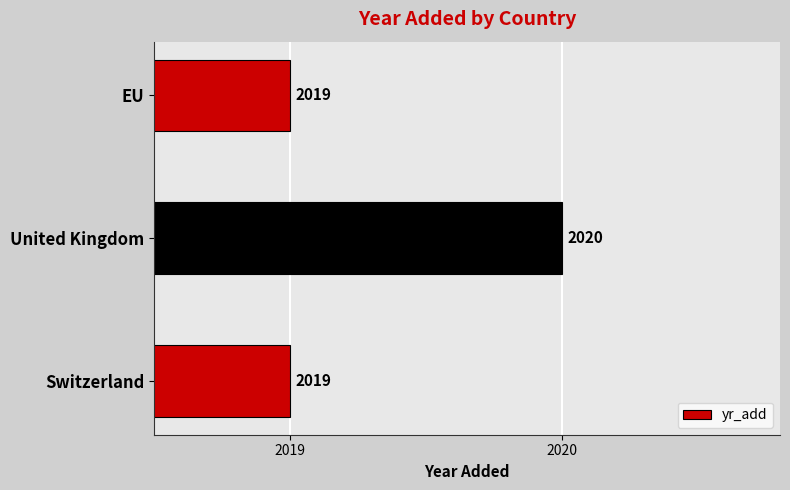

Reading bottom to top, what are all the values shown in this chart?

2019	2020	2019